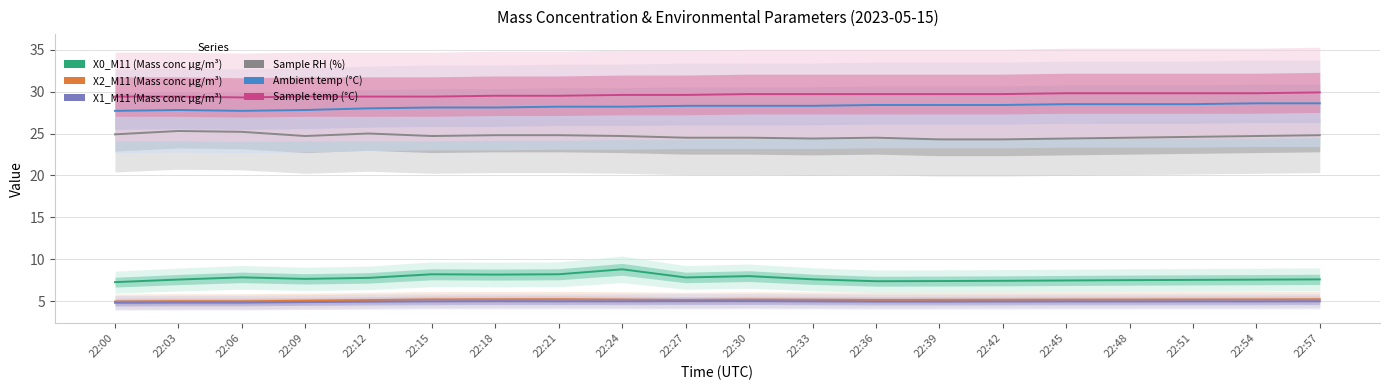

Between 22:42 and 22:57, which series saw the biggest shift?

Sample RH (%)